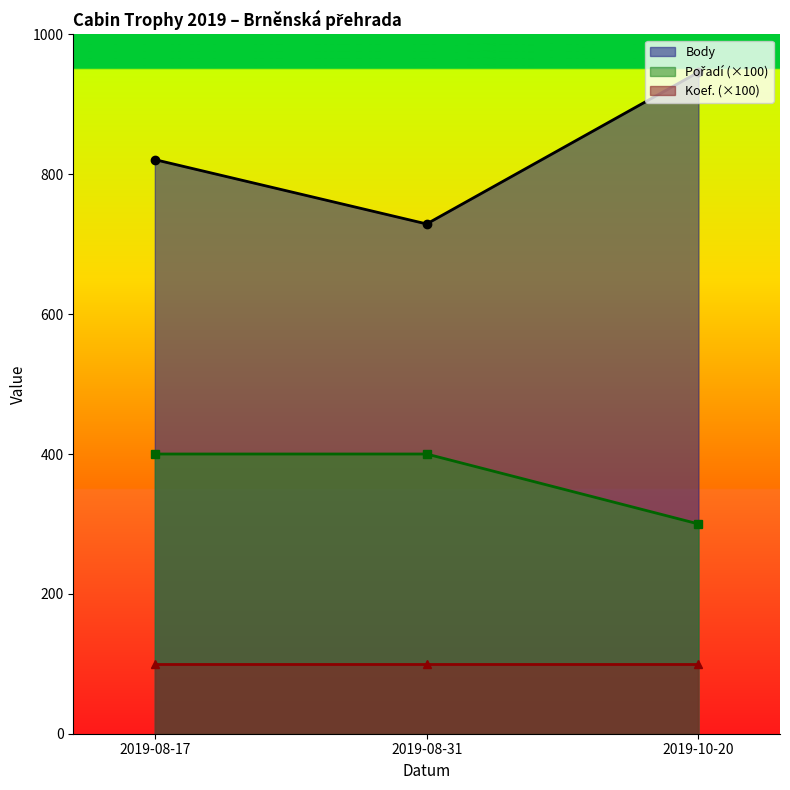

Which series has the largest range (max minus min)?

Body